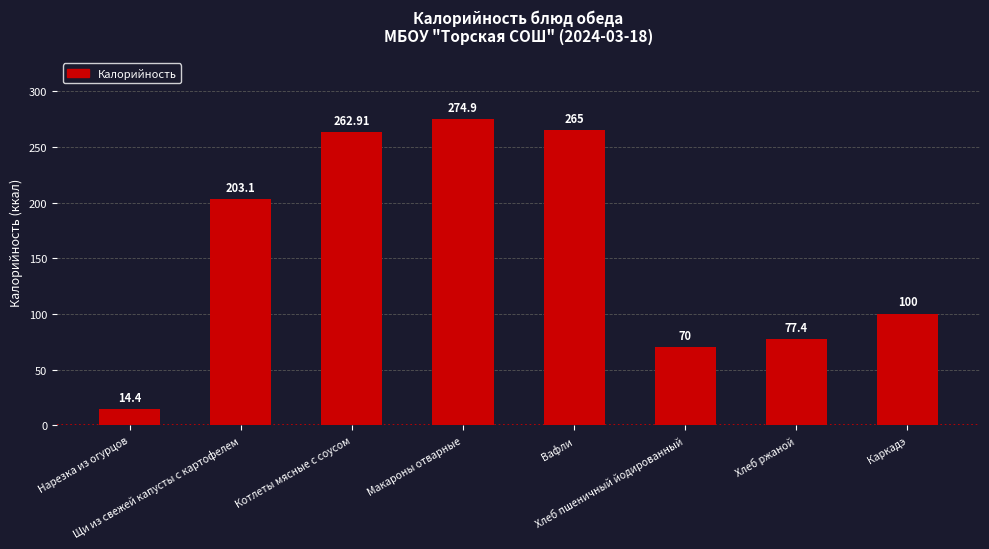

At which label does the data first exceed 203?

Щи из свежей капусты с картофелем